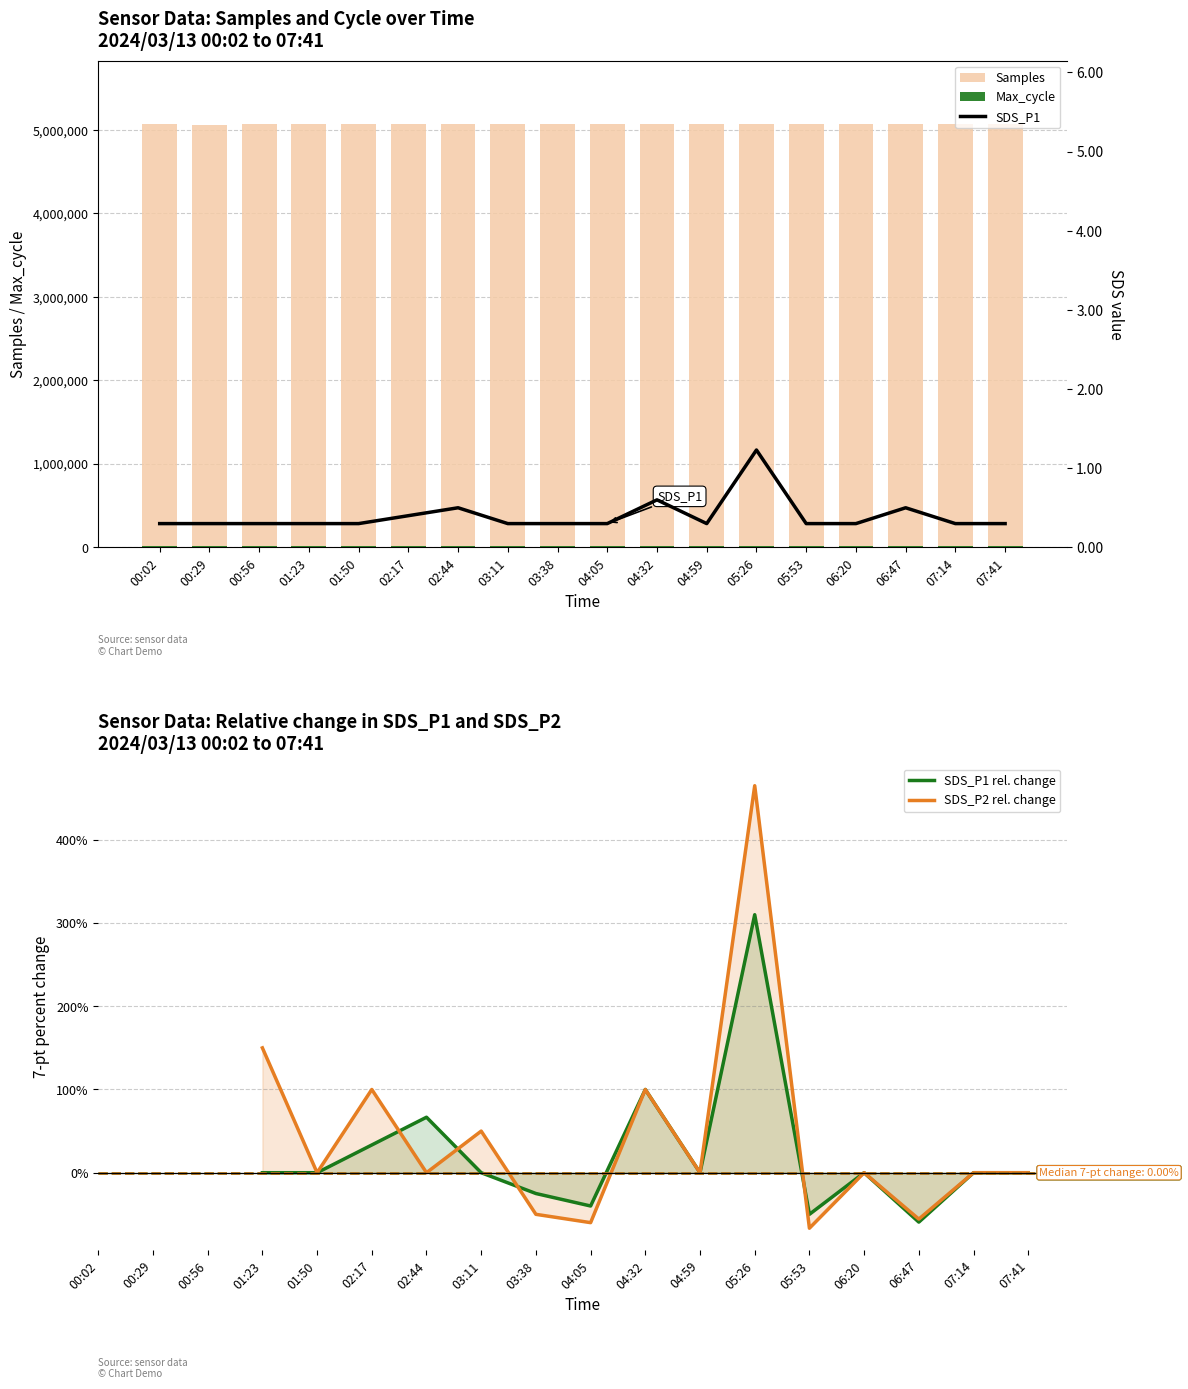

What position from the right is 02:17?

13